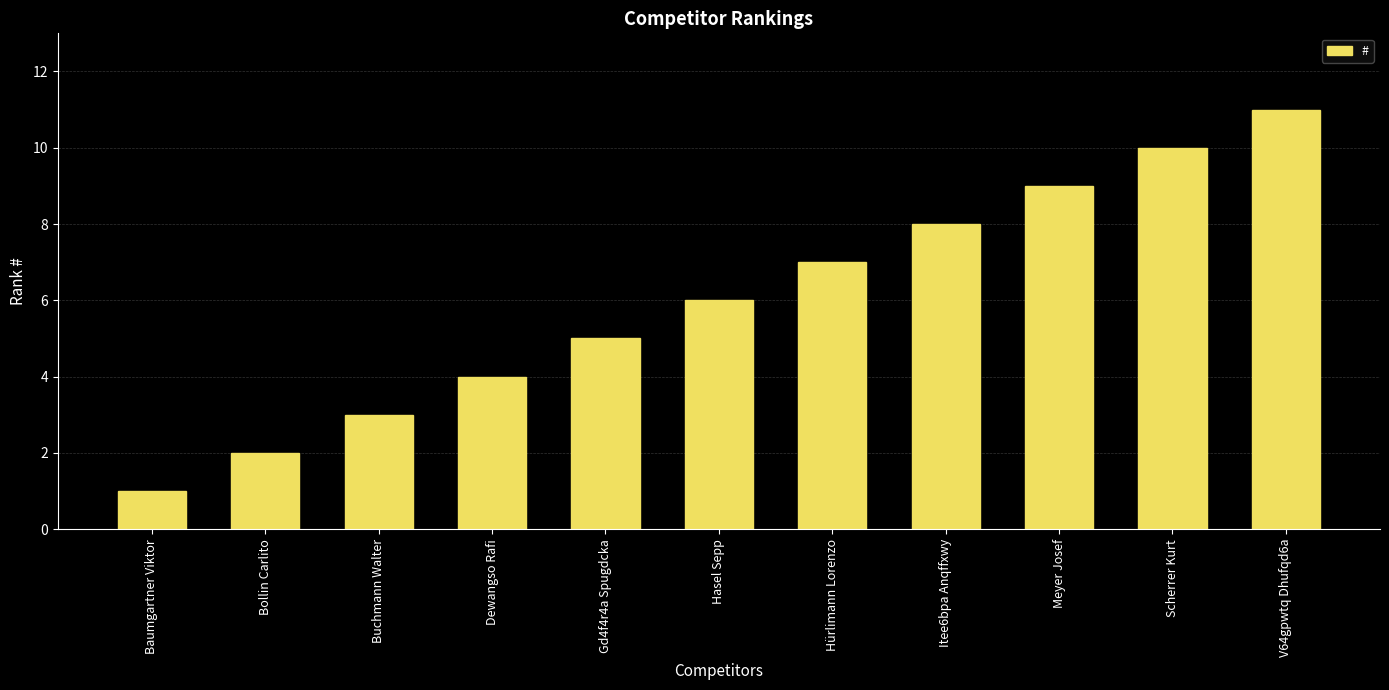

What is the label of the 5th bar from the left?

Gd4f4r4a Spugdcka